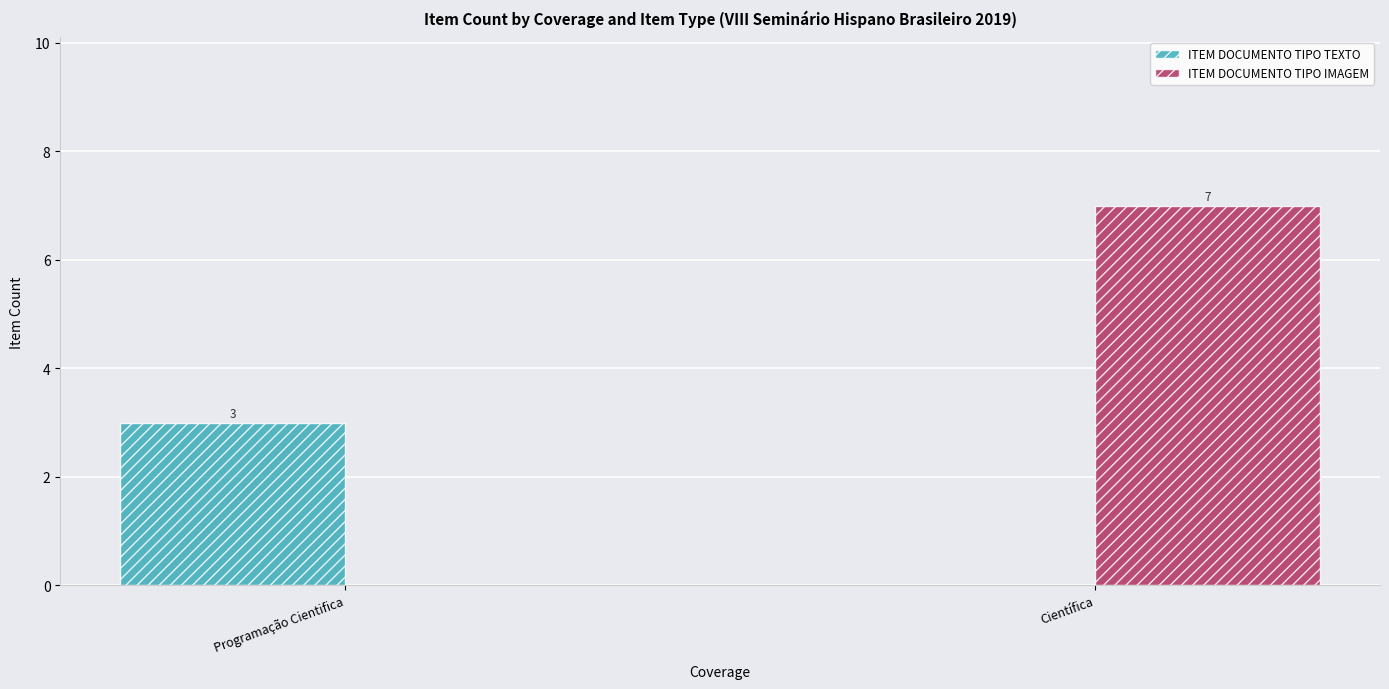

What is the sum of all ITEM DOCUMENTO TIPO IMAGEM values?

7